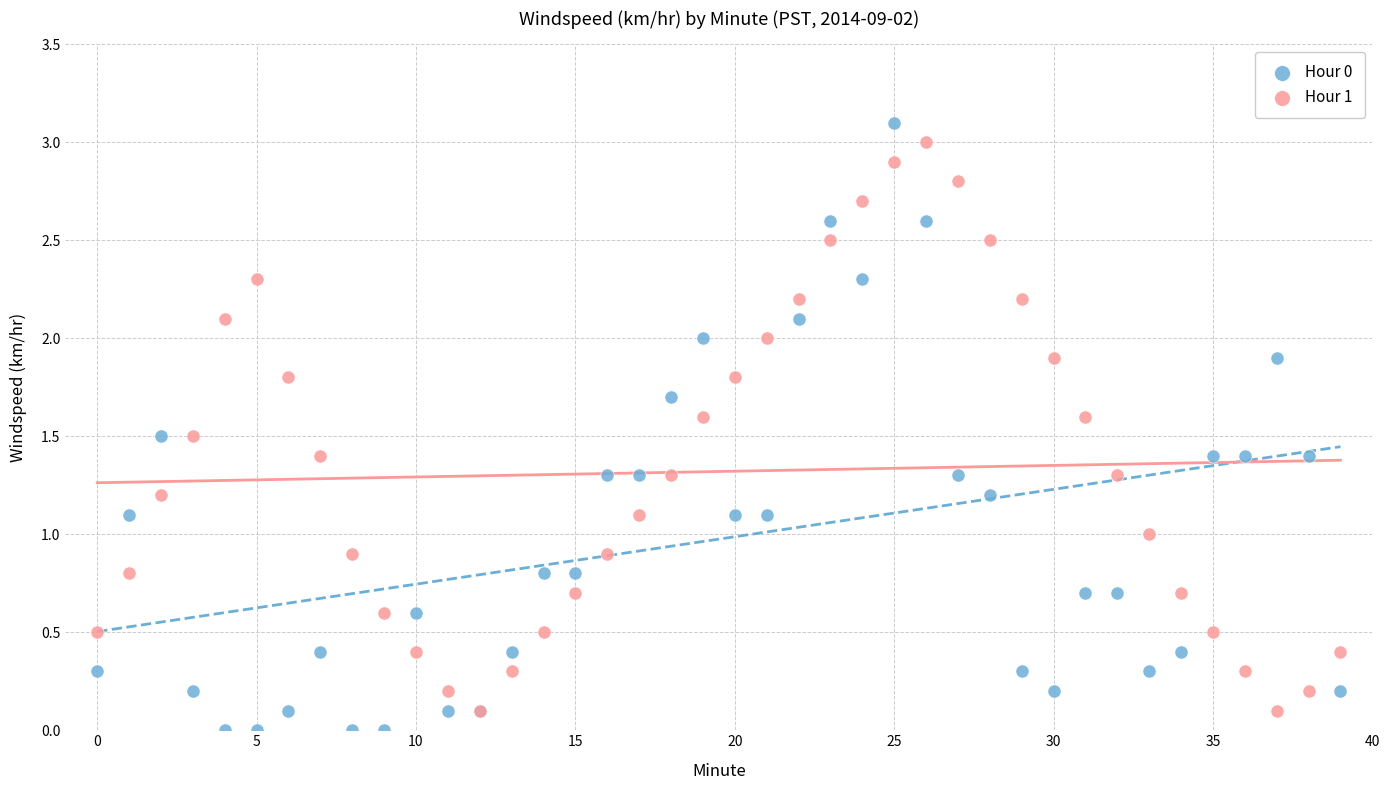

Which series reaches the maximum Y coordinate?

Hour 0